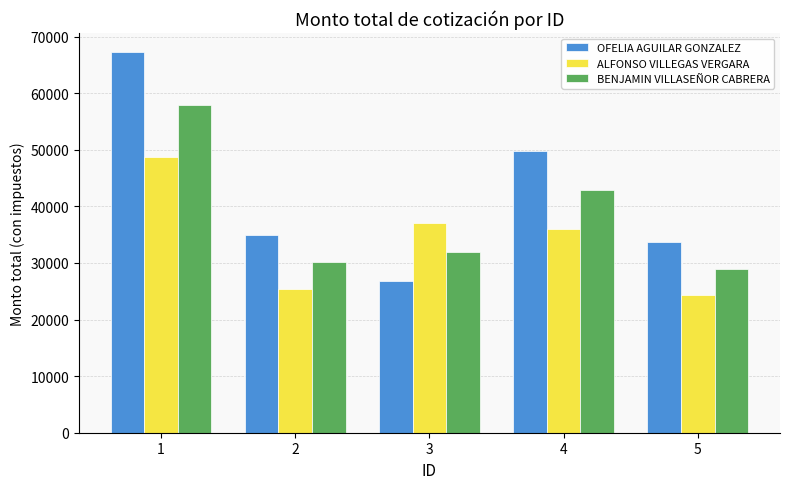

The OFELIA AGUILAR GONZALEZ series shows 34985.6 at 2. True or false?

True